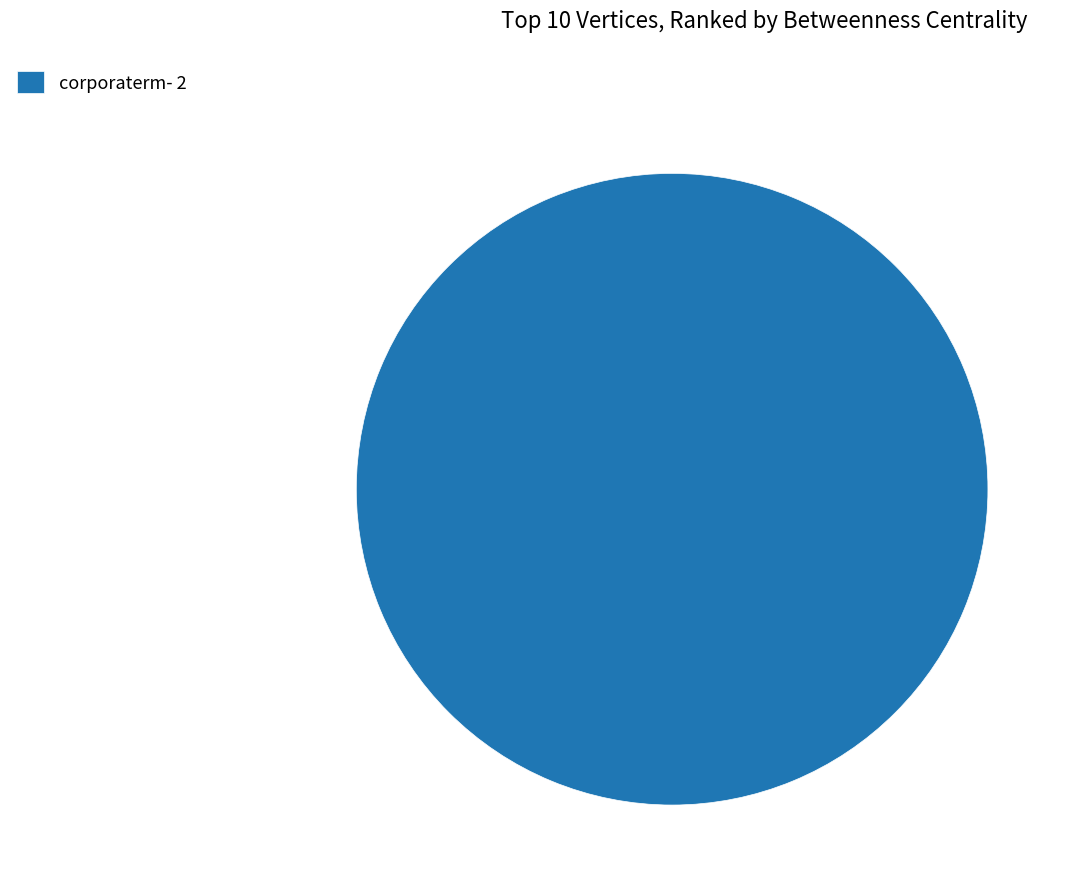

Is it true that corporaterm- 2 is 100% of the pie?

True